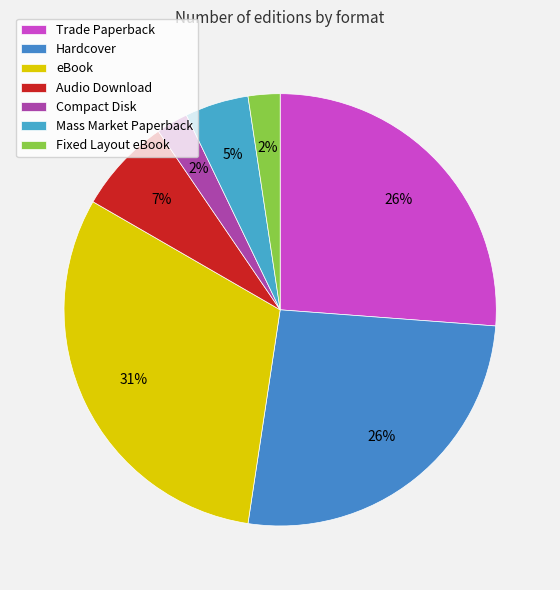

Which category has the biggest portion of the pie?

eBook